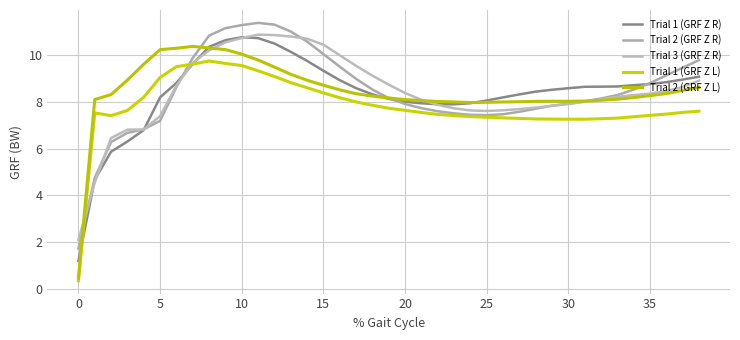

Does the chart display data point markers on the line(s)?

No